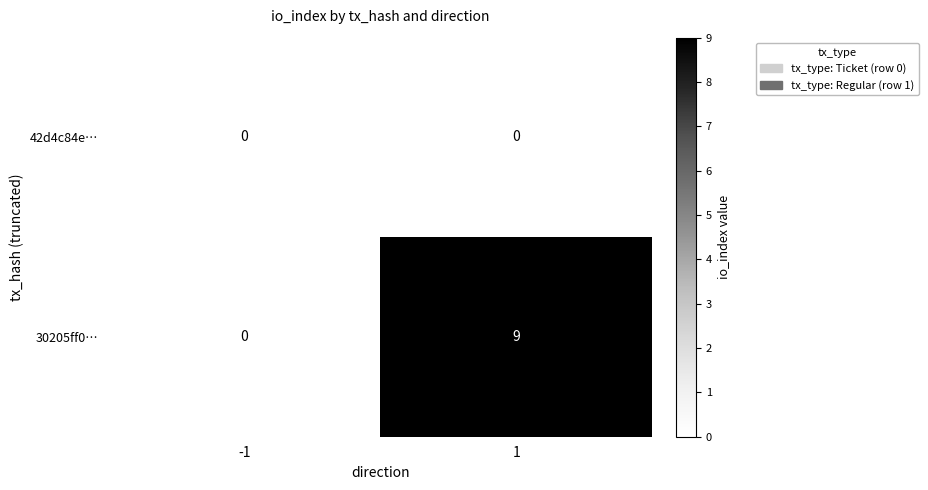

What is the difference between the maximum and minimum values in the 30205ff0… series?

9